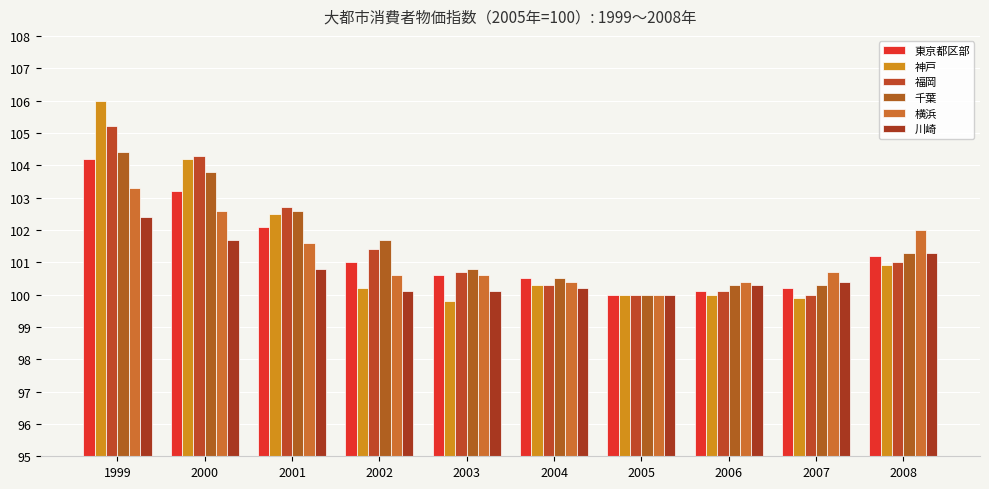

True or false: 東京都区部 has a value of 62.6 at 2008.

False